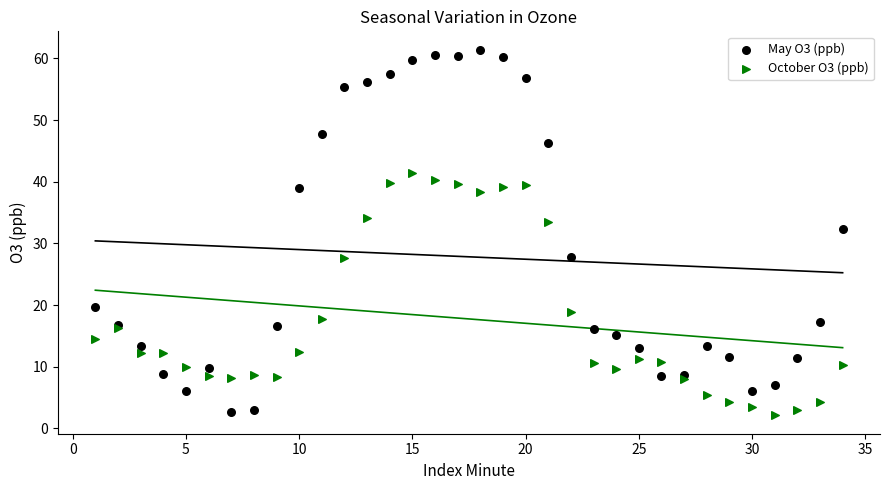

Which series has the widest spread of Y values?

May O3 (ppb)